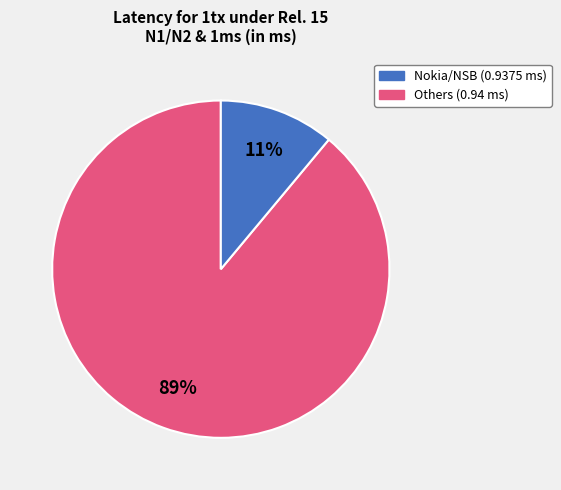

Does any single category account for the majority?

Yes